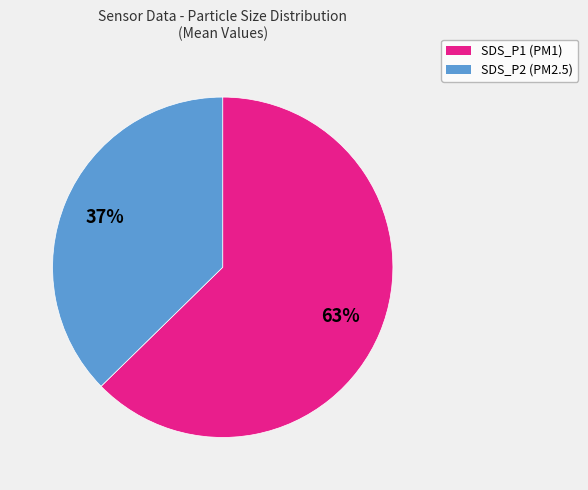

Which slice is the smallest?

SDS_P2